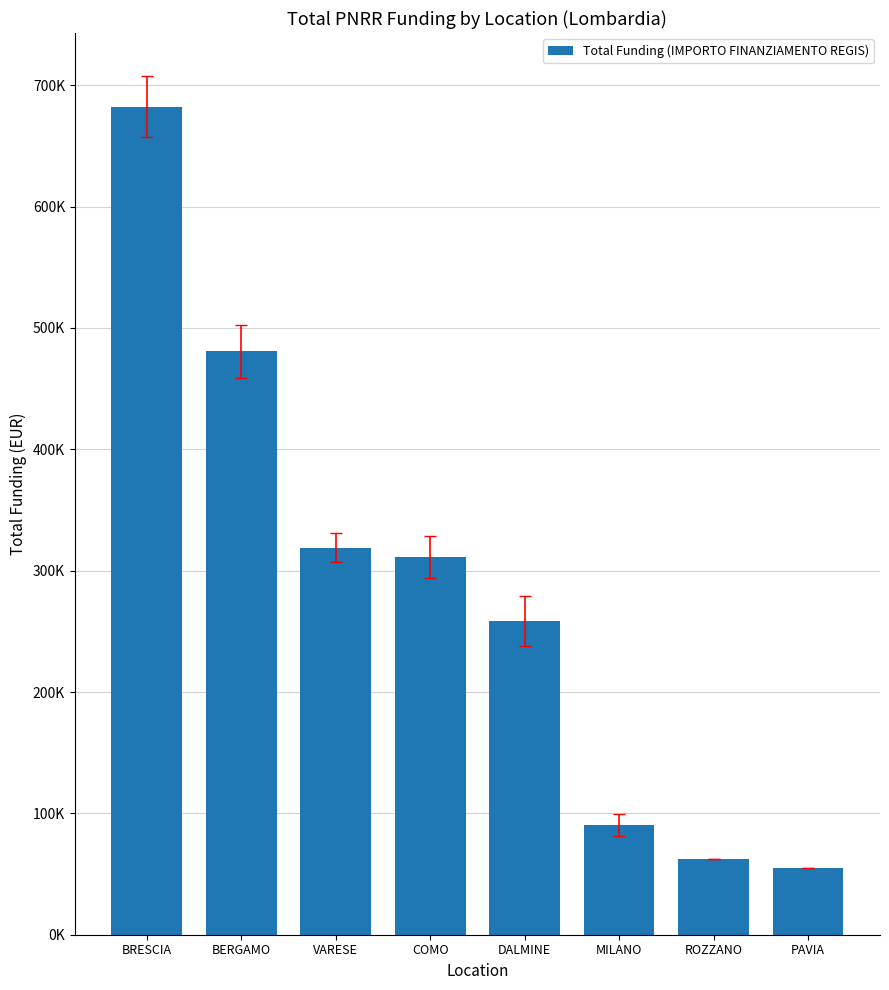

Does the chart contain any negative values?

No